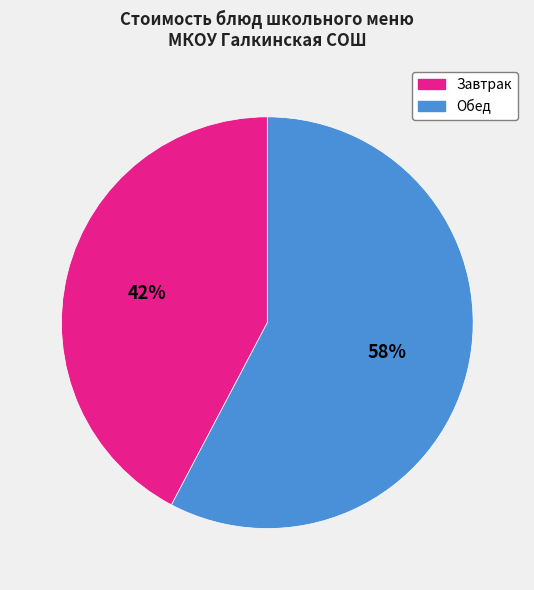

To the nearest percent, what is the average slice percentage?

50%